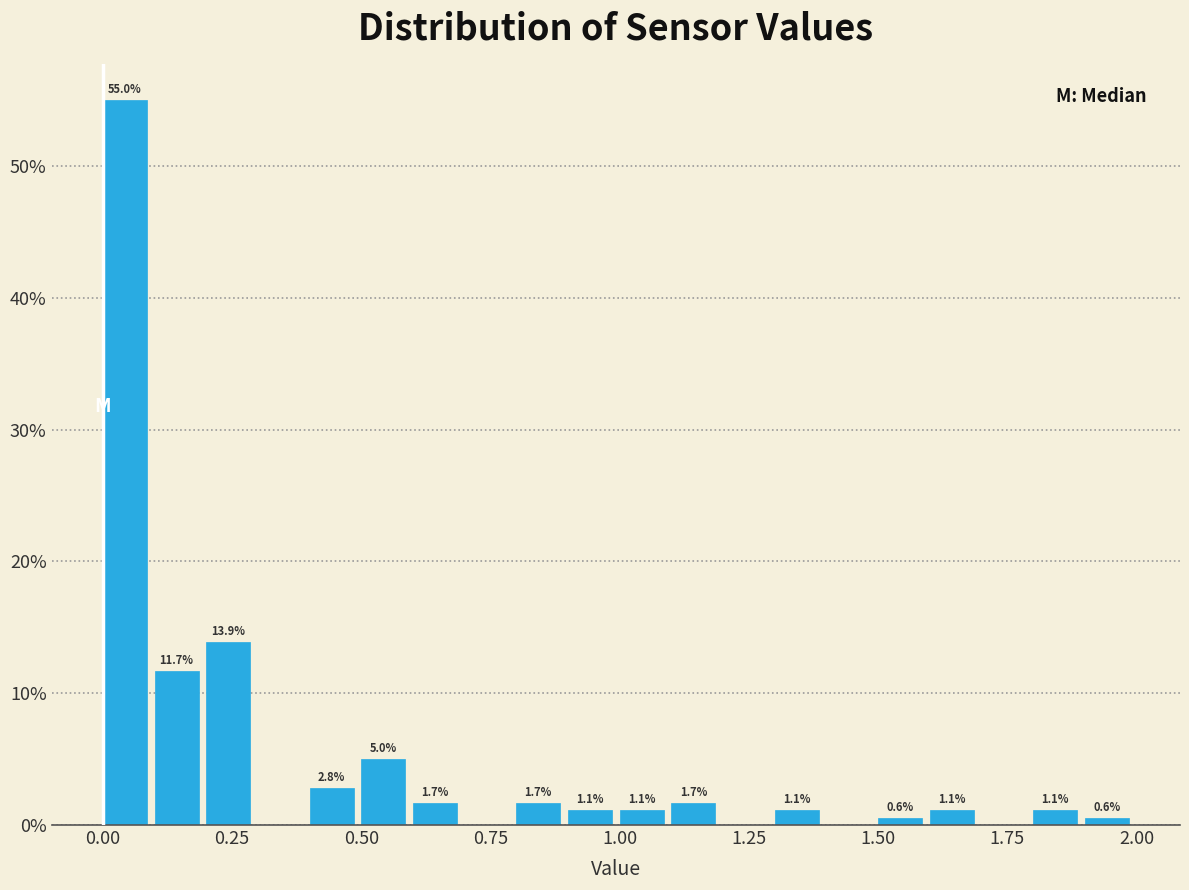

Read against the x-axis, roughly where is the centre of the tallest bar?

0.05